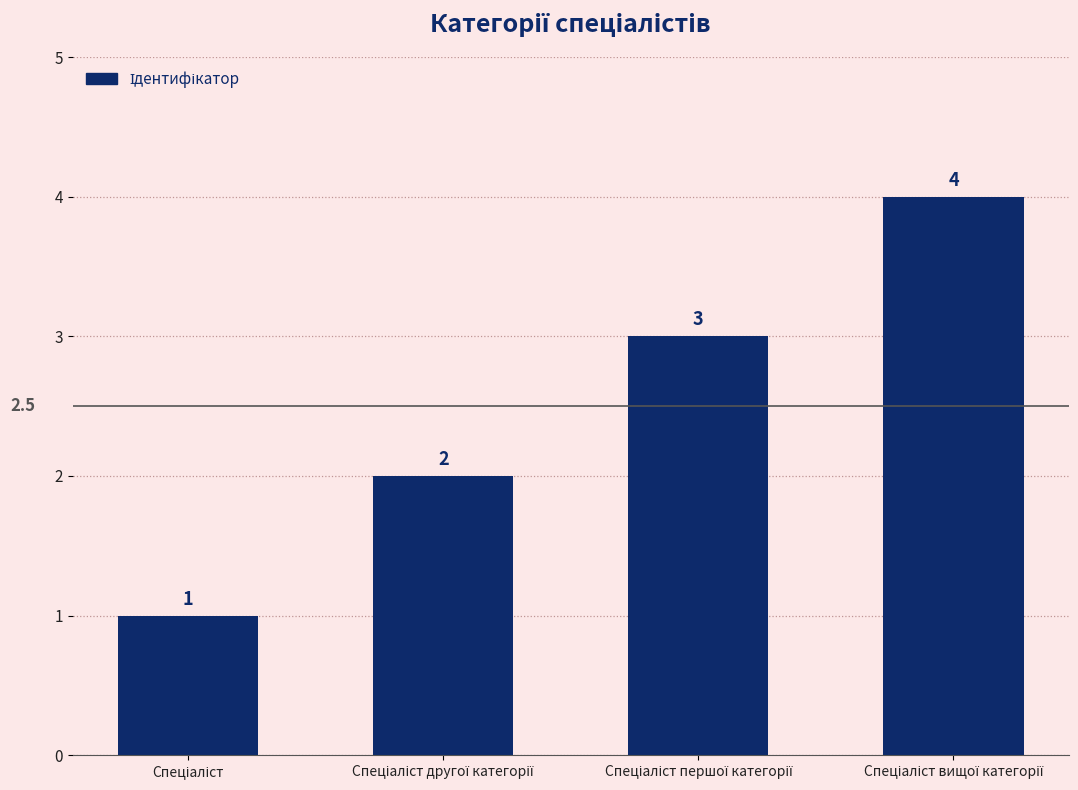

What is the difference between the maximum and minimum values?

3